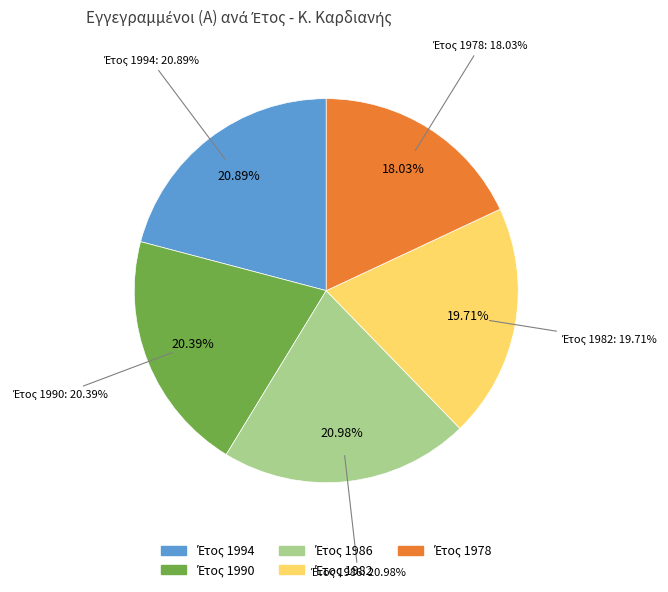

Is it true that 1994 is 29% of the pie?

False